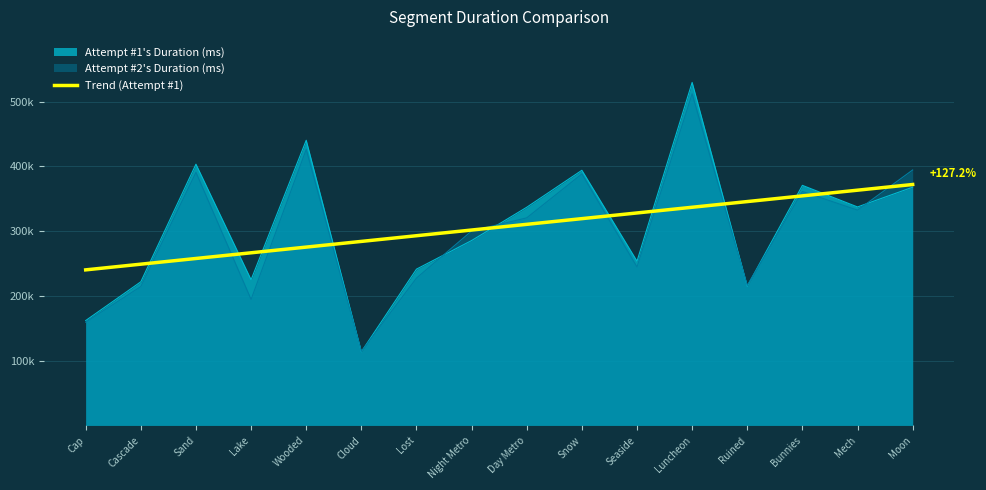

Read the value at Wooded.

275343.3